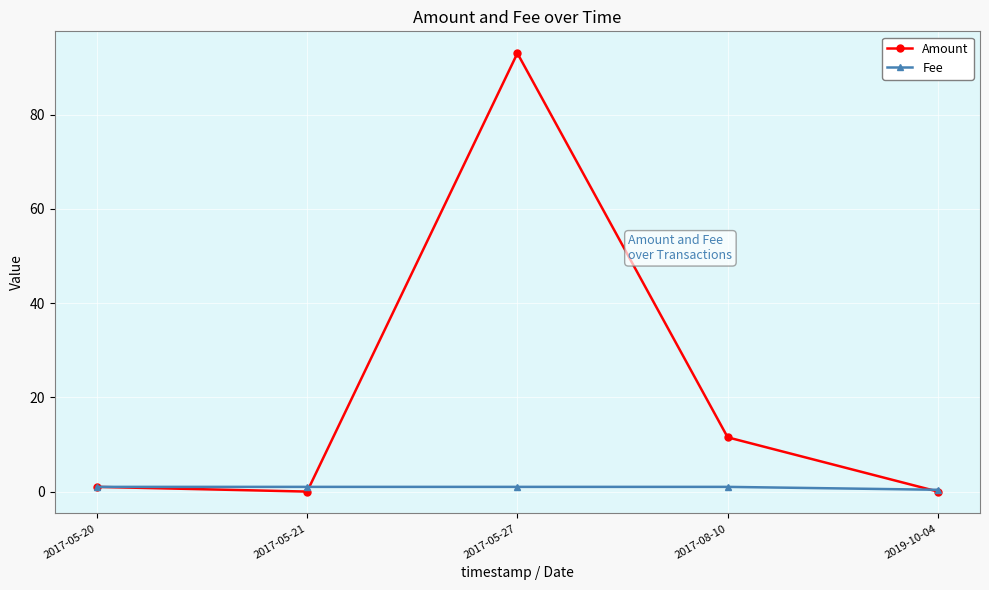

At which category is the sum across all series the highest?

2017-05-27